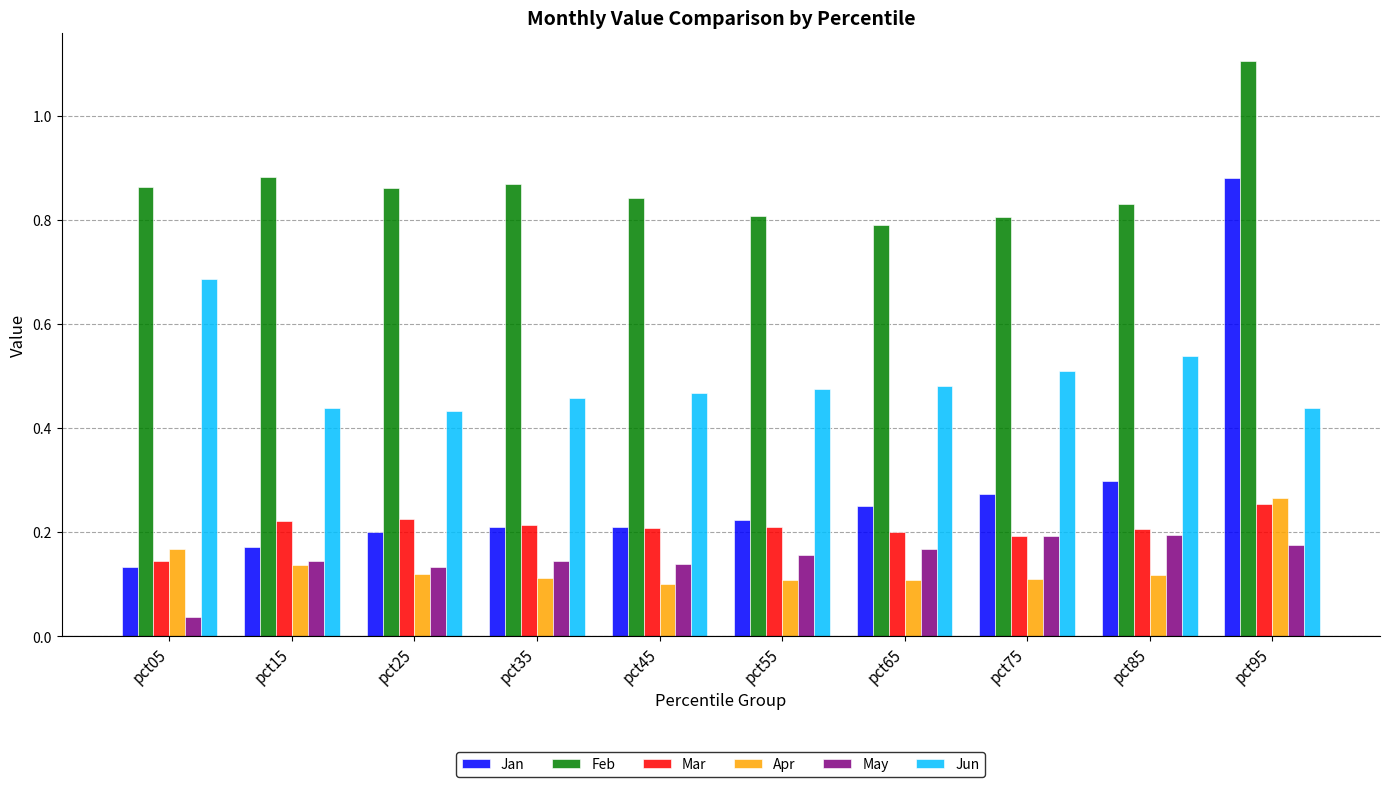

Does the chart contain stacked bars?

No